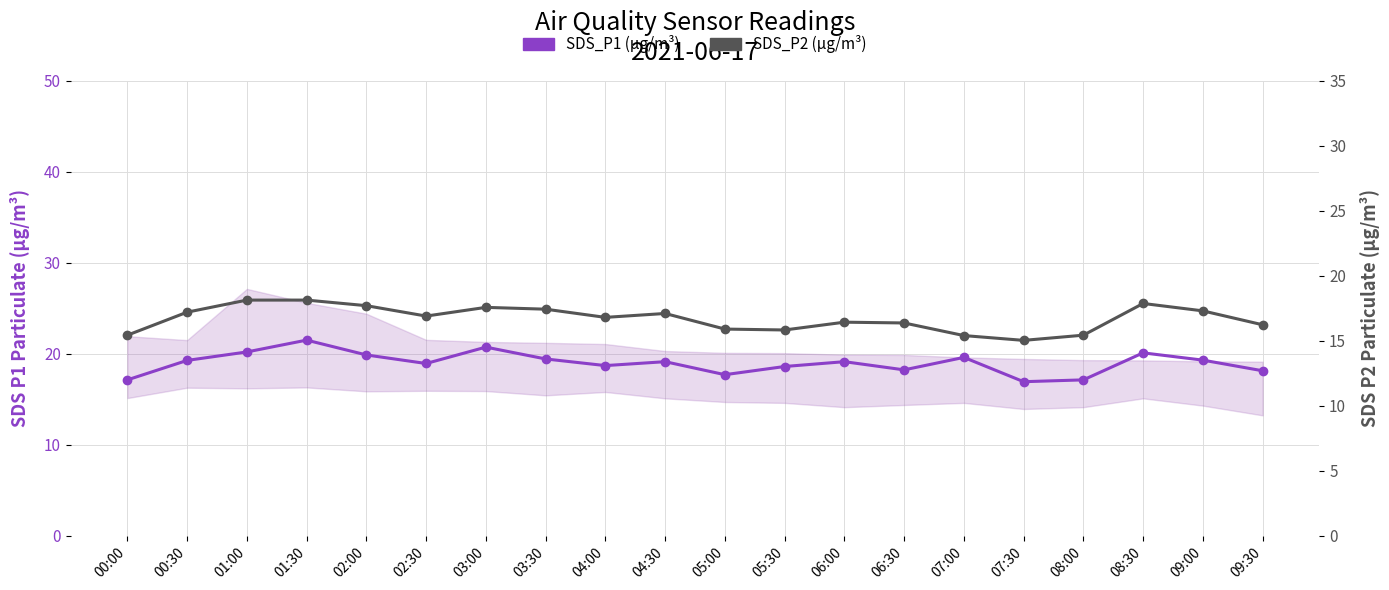

The value of SDS_P1 (µg/m³) at 03:30 is 8.1. True or false?

False